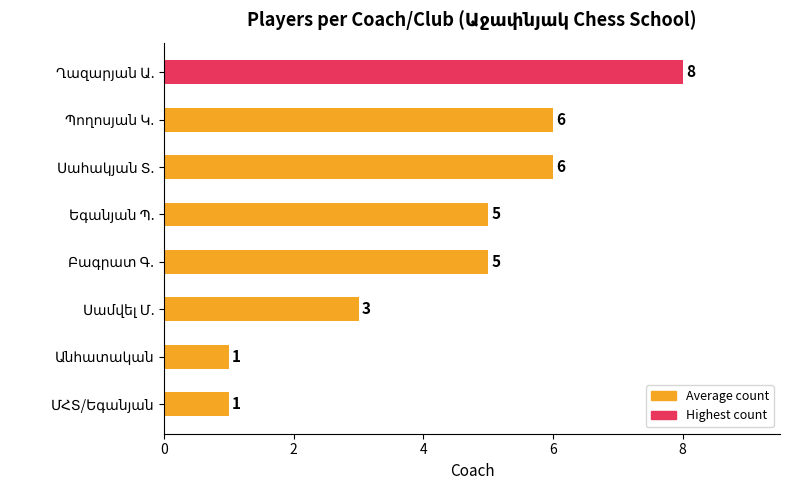

Reading top to bottom, transcribe all the data shown in this chart.

8	6	6	5	5	3	1	1